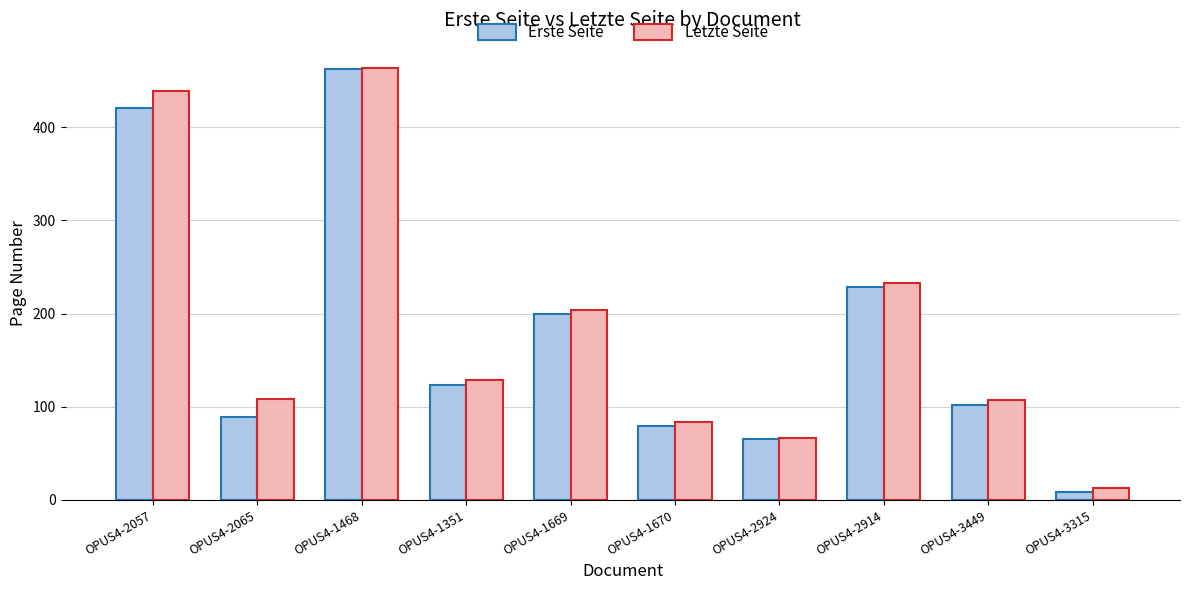

What is the sum of all Erste Seite values?

1777